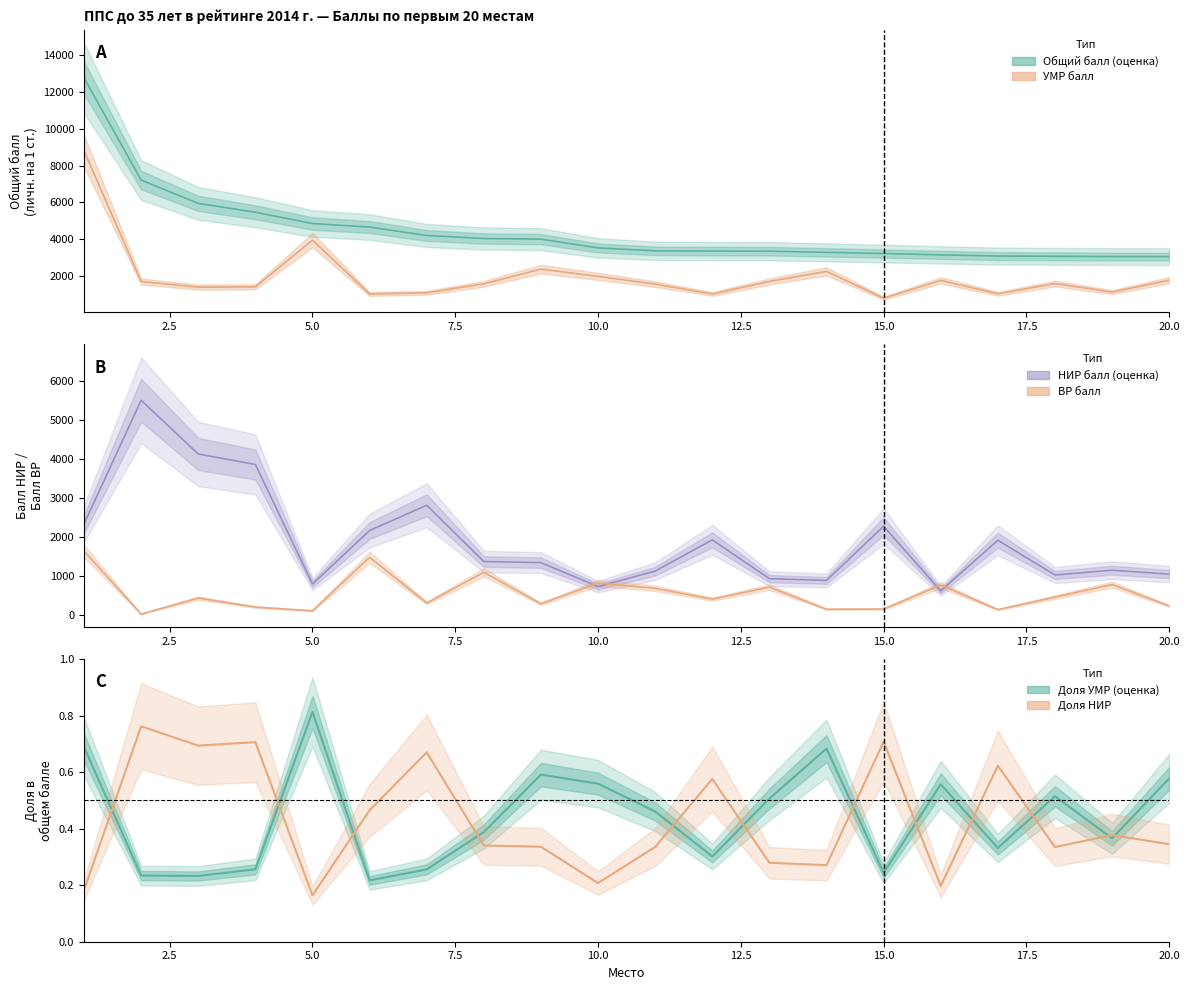

What is the average value of the Доля УМР series?

0.4